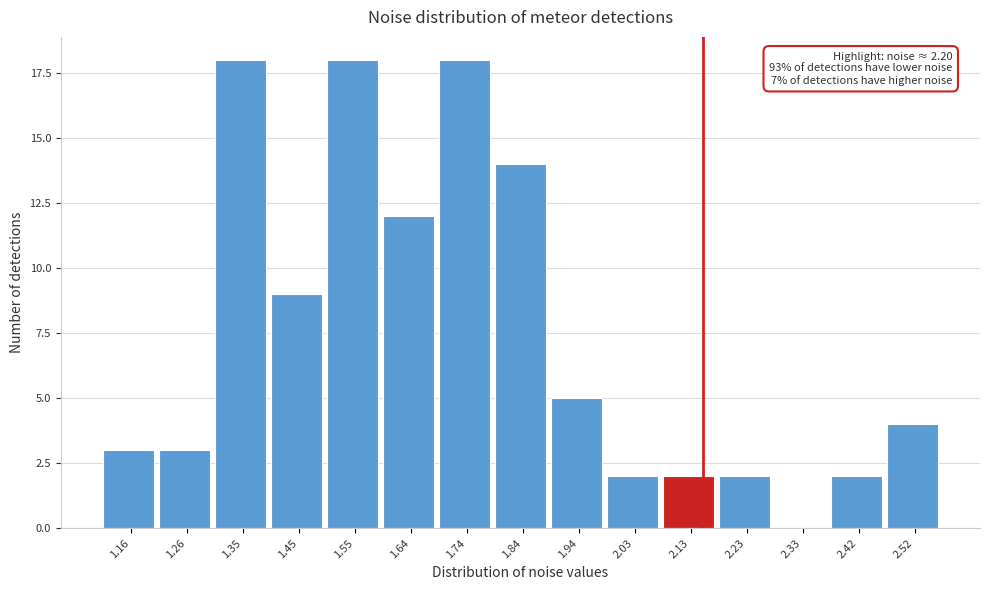

Reading left to right, list all the values displayed in this chart.

1.16=3	1.26=3	1.35=18	1.45=9	1.55=18	1.64=12	1.74=18	1.84=14	1.94=5	2.03=2	2.13=2	2.23=2	2.33=0	2.42=2	2.52=4